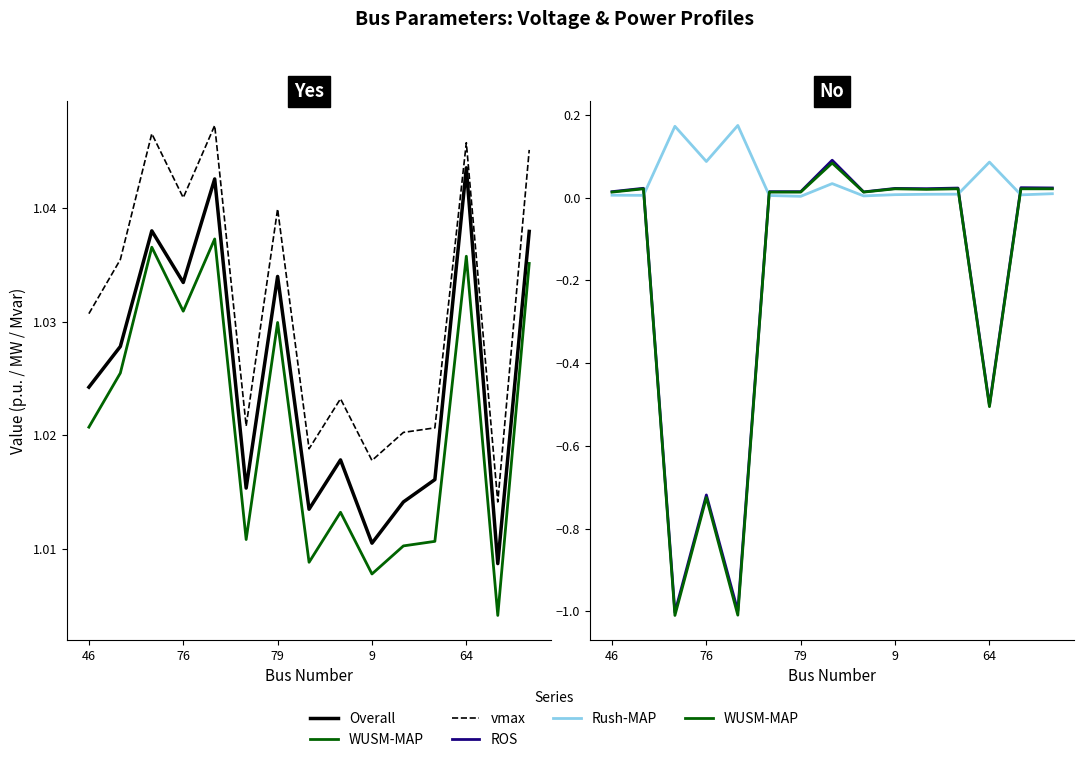

True or false: WUSM-MAP has a value of 0.0 at 13.

True